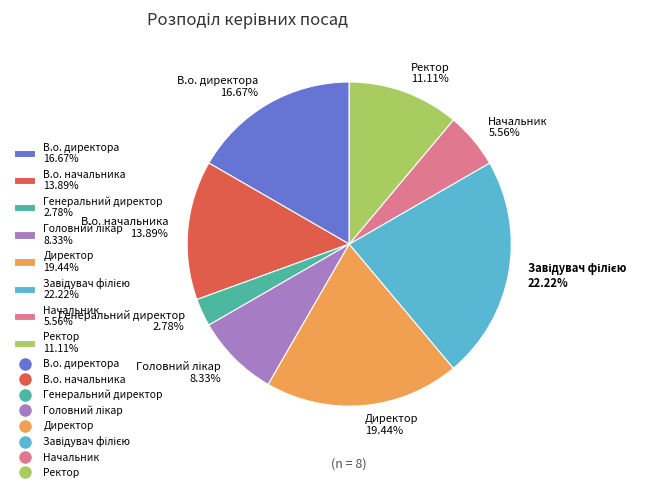

What is the total percentage of Начальник and Ректор?

16.7%